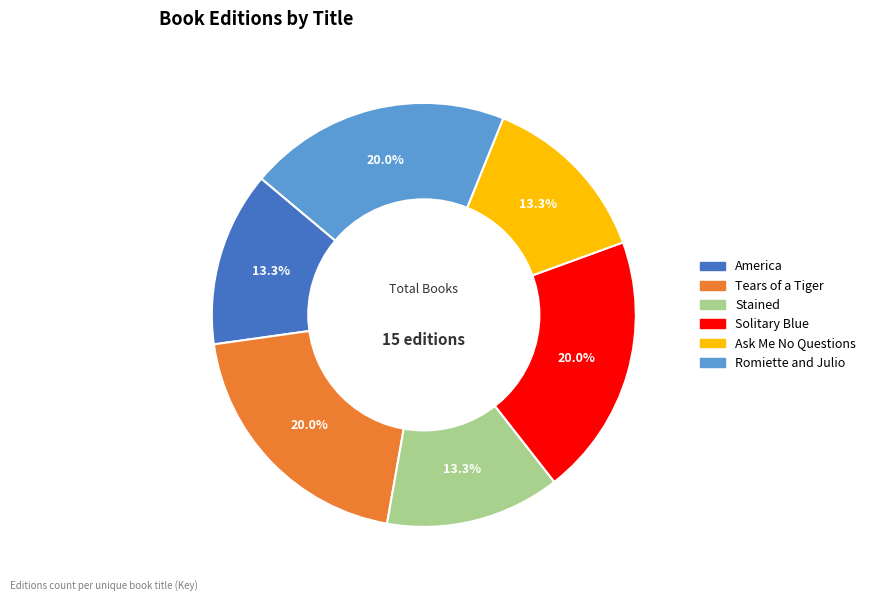

Count the number of slices in the pie.

6